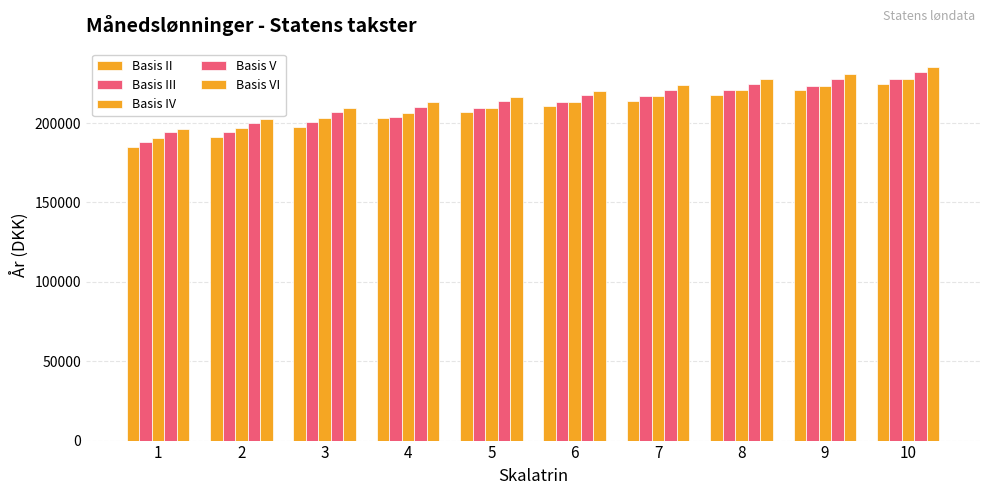

Reading left to right, extract all data points from this chart.

Basis II: 1=184817	2=191187	3=197274	4=203072	5=207045	6=210482	7=214015	8=217646	9=220533	10=224365
Basis III: 1=188265	2=194187	3=200442	4=203700	5=209805	6=213311	7=216916	8=220617	9=223579	10=227489
Basis IV: 1=190650	2=196692	3=203072	4=206395	5=209805	6=213311	7=216916	8=220617	9=223579	10=227489
Basis V: 1=194098	2=200308	3=206869	4=210285	5=213792	6=217397	7=221102	8=224909	9=227978	10=231997
Basis VI: 1=196484	2=202814	3=209497	4=212978	5=216551	6=220226	7=224002	8=227882	9=231023	10=235119